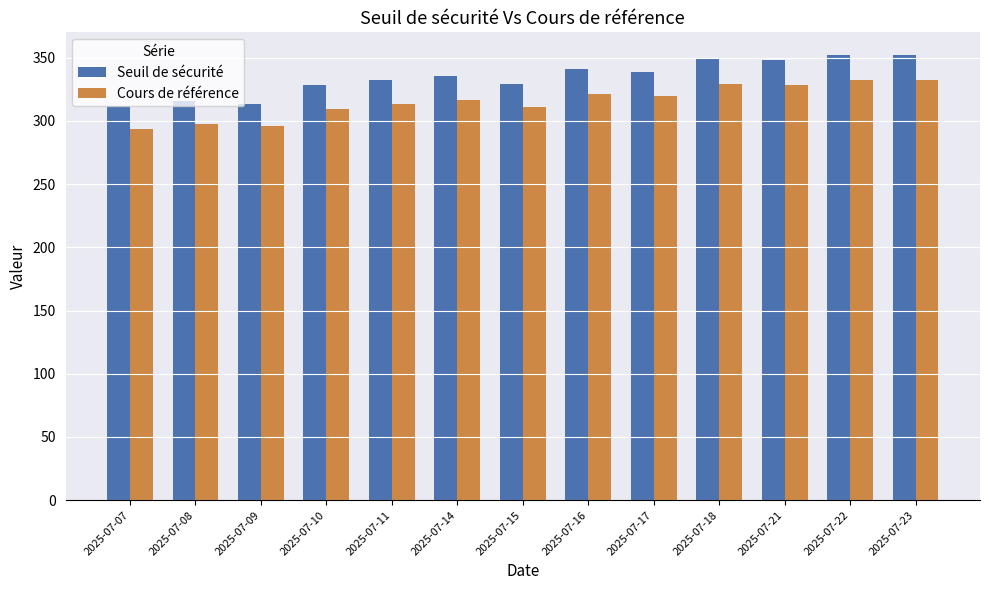

How many bars are there in each group?

2